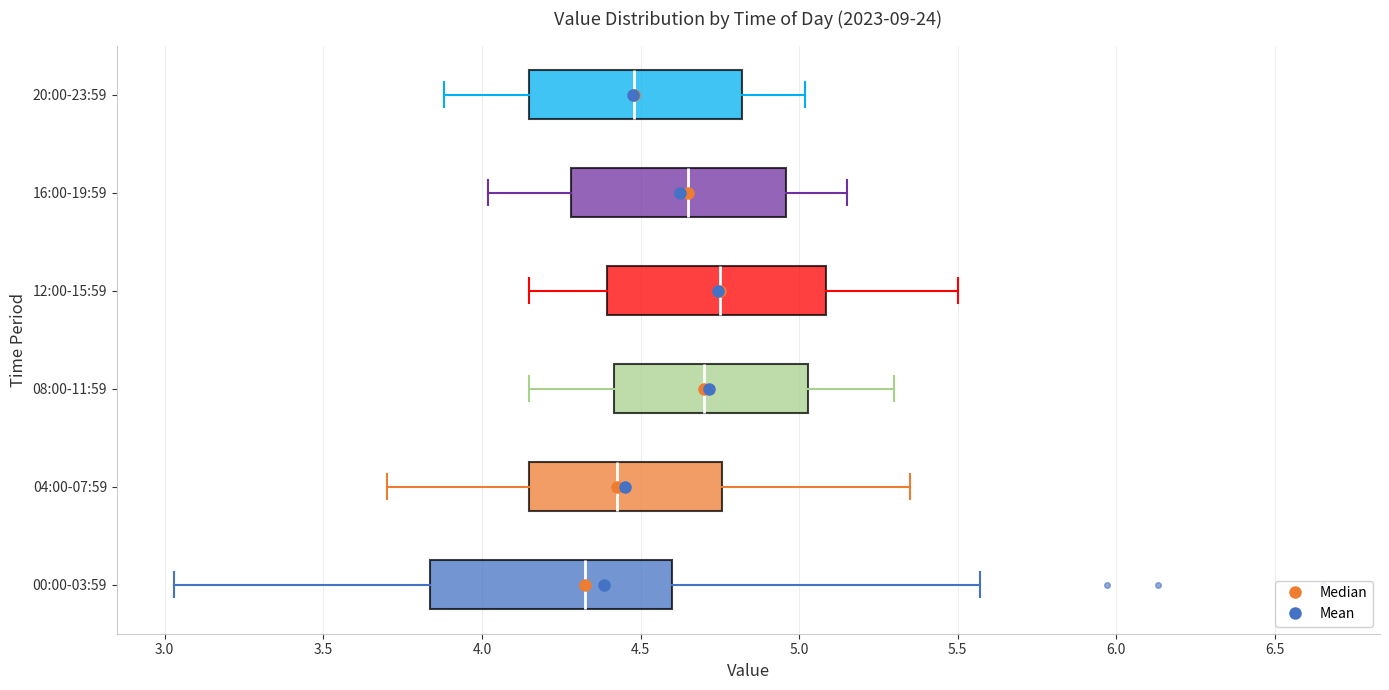

Reading bottom to top, transcribe this box plot: for each box, give where its median line is, the range the box spans, and where its two whiskers end, as read against the x-axis. The values are not printed on the chart, so give them approximately, as read against the axis.

00:00-03:59: median 4.35, box 3.85 to 4.60, whiskers 3.05 to 5.55
04:00-07:59: median 4.45, box 4.15 to 4.75, whiskers 3.70 to 5.35
08:00-11:59: median 4.70, box 4.40 to 5.05, whiskers 4.15 to 5.30
12:00-15:59: median 4.75, box 4.40 to 5.10, whiskers 4.15 to 5.50
16:00-19:59: median 4.65, box 4.30 to 4.95, whiskers 4.00 to 5.15
20:00-23:59: median 4.50, box 4.15 to 4.80, whiskers 3.90 to 5.00